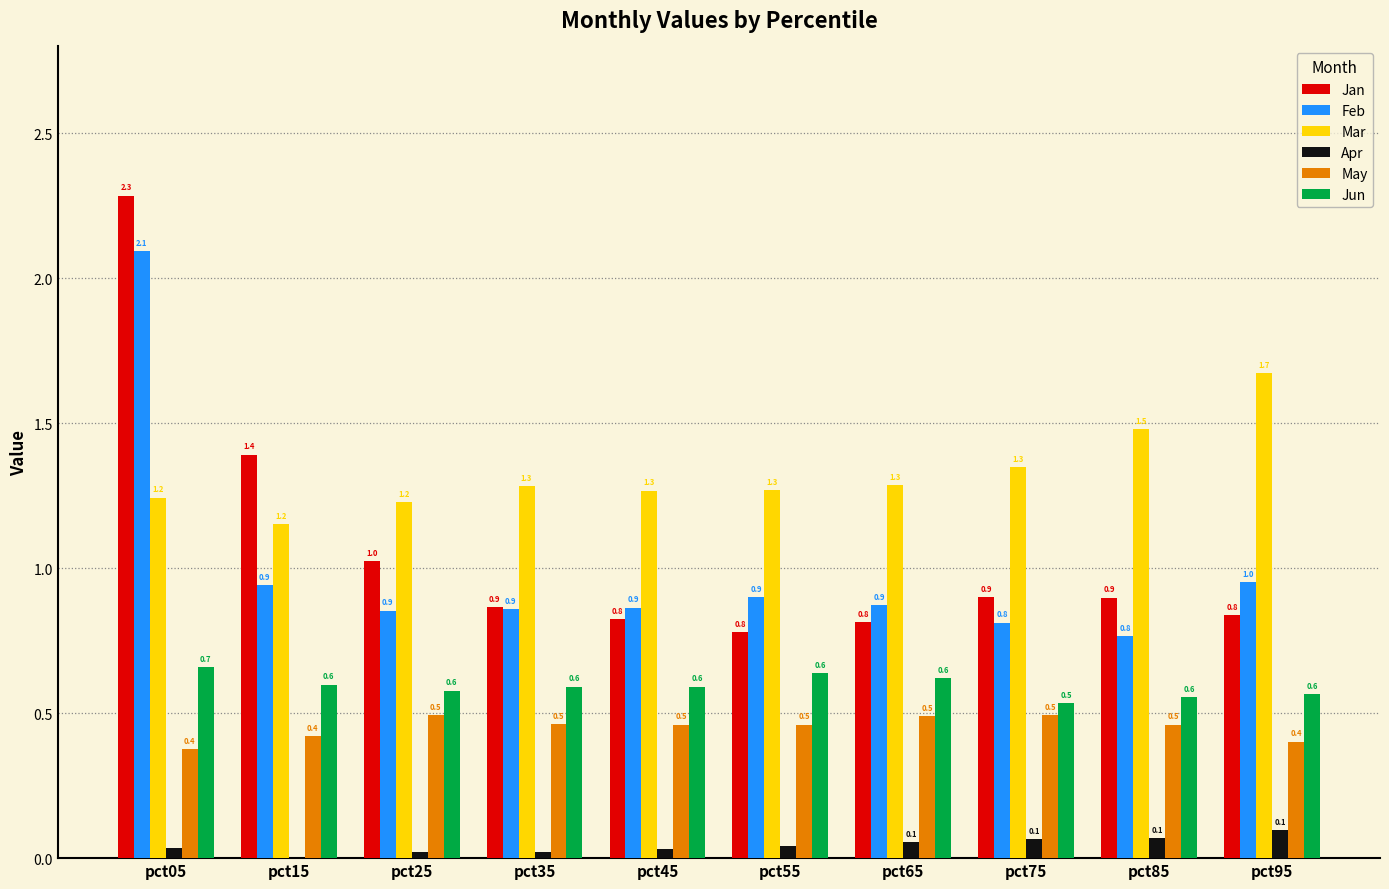

Read the Jun value at pct25.

0.6